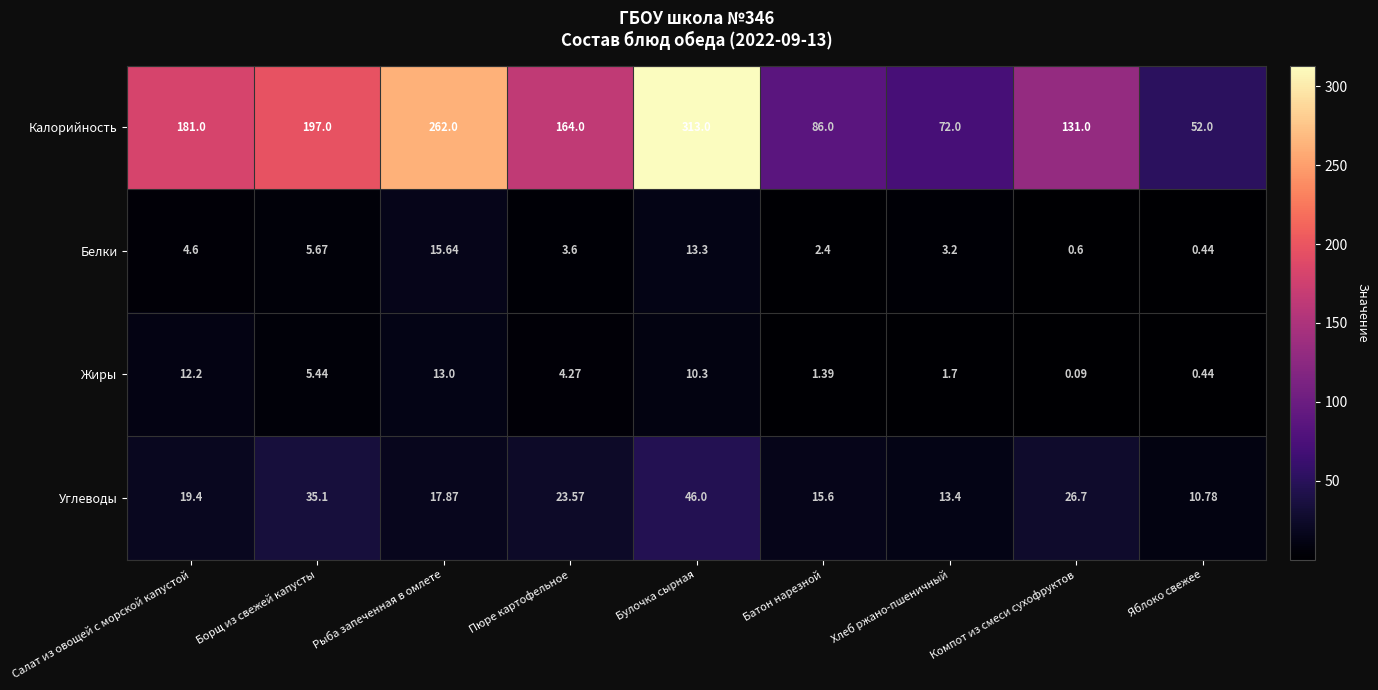

Which series has the widest spread of values?

Калорийность